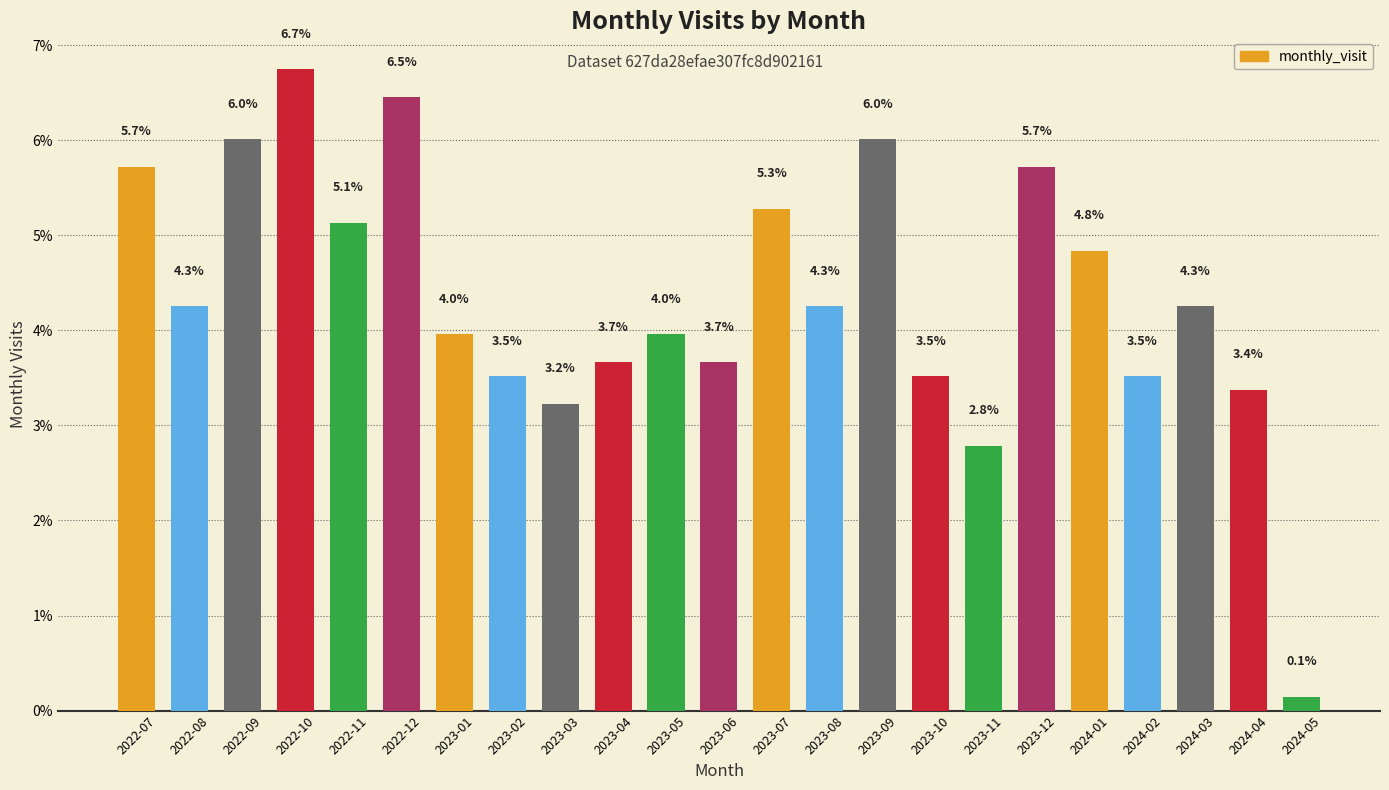

Between 2024-01 and 2022-10, which is larger?

2022-10